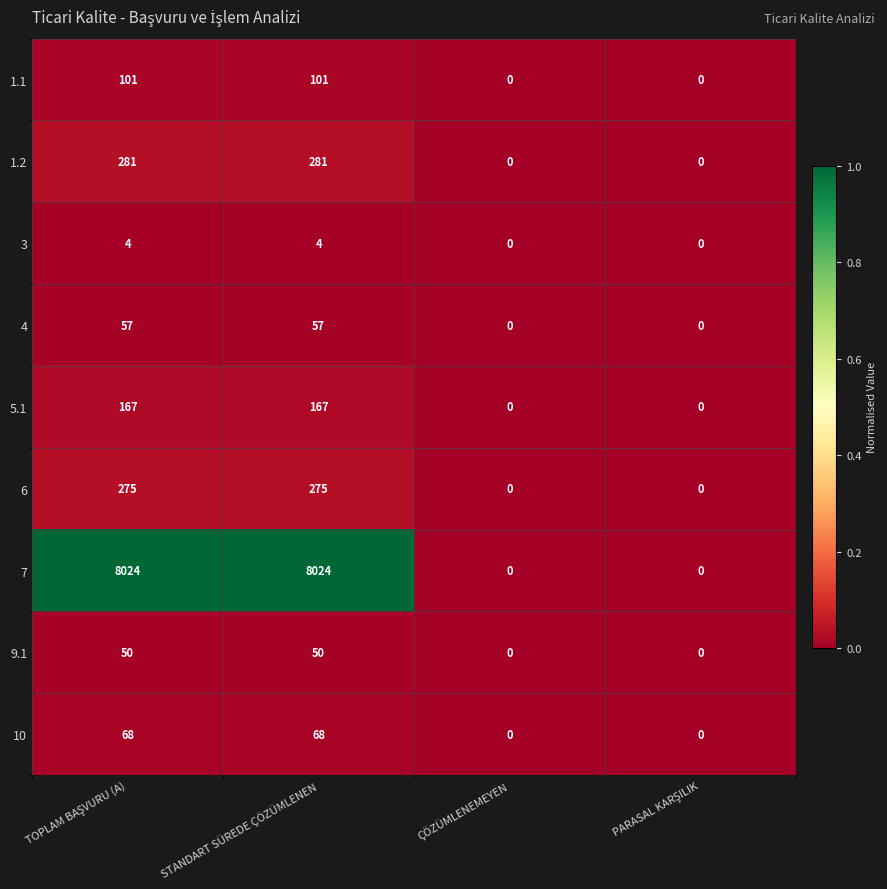

The value of 3 at STANDART SÜREDE ÇÖZÜMLENEN is 7. True or false?

False